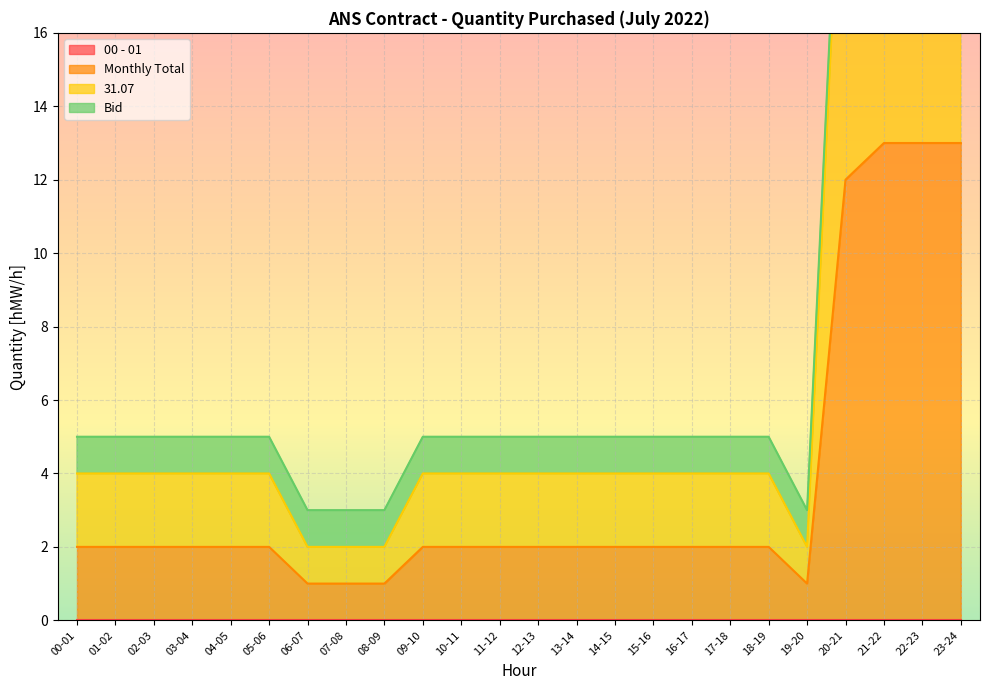

What is the highest value of the Monthly Total series?

13